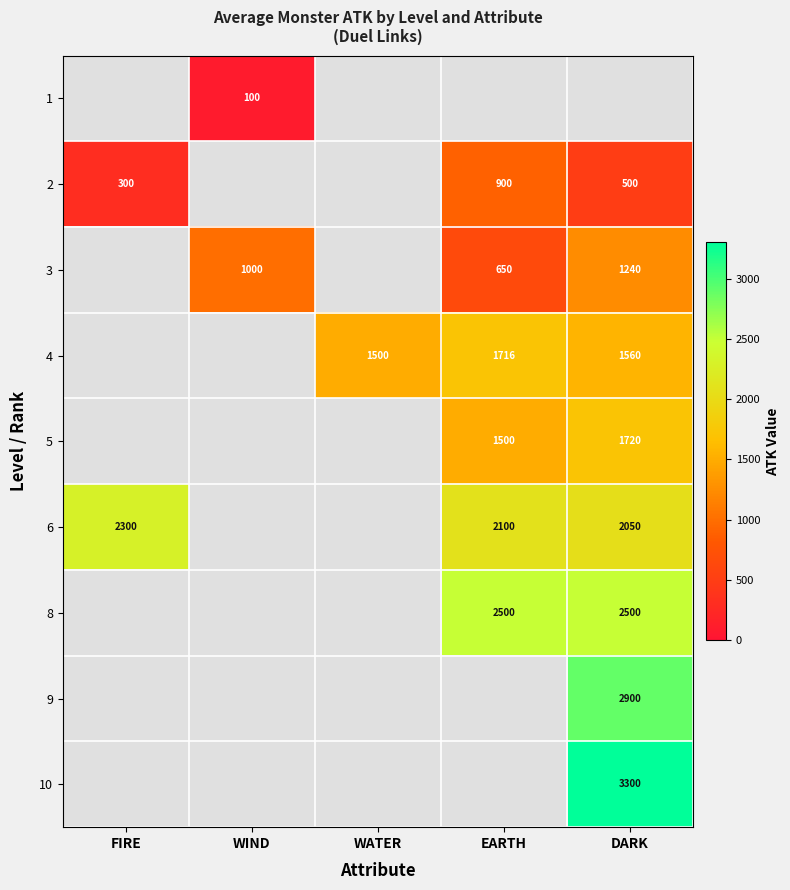

At which category is the sum across all series the highest?

DARK